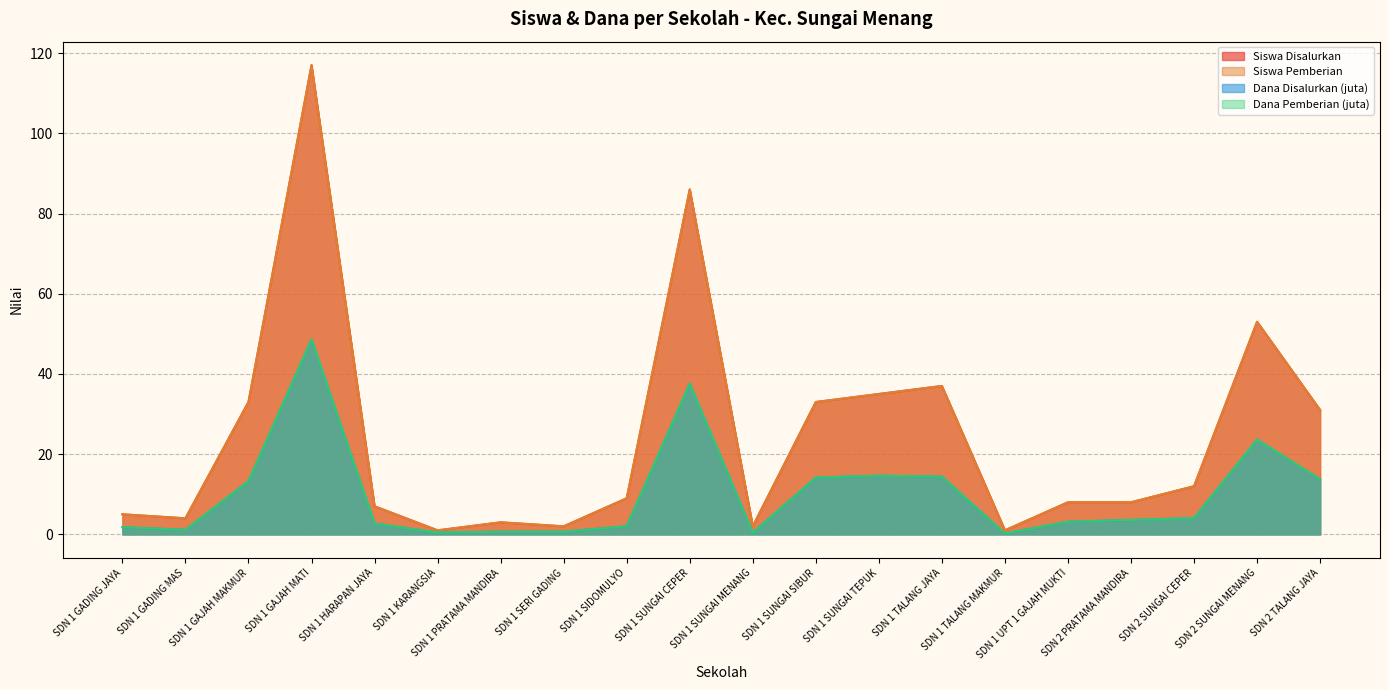

How many values in the Siswa Disalurkan series are below 9?

10